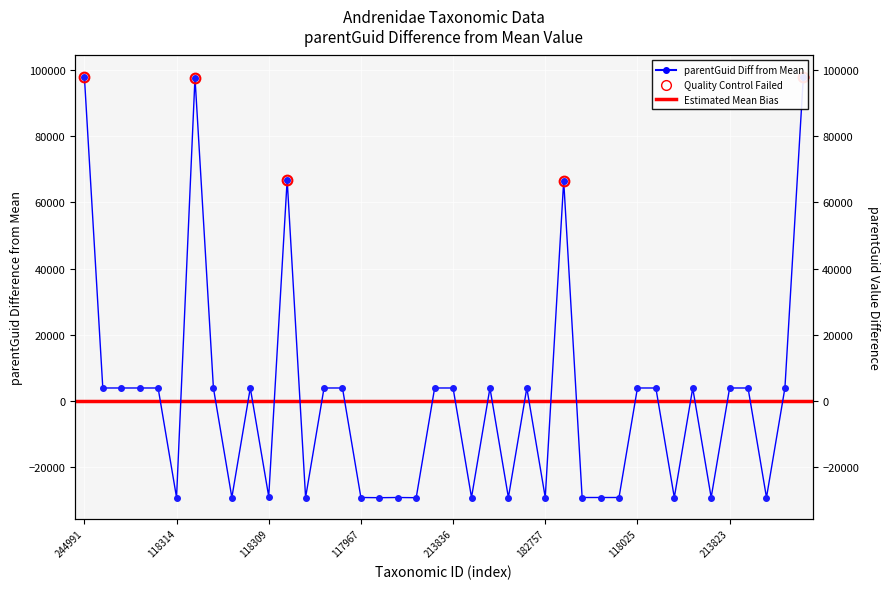

What is the difference between the second highest and minimum values?

127348.0